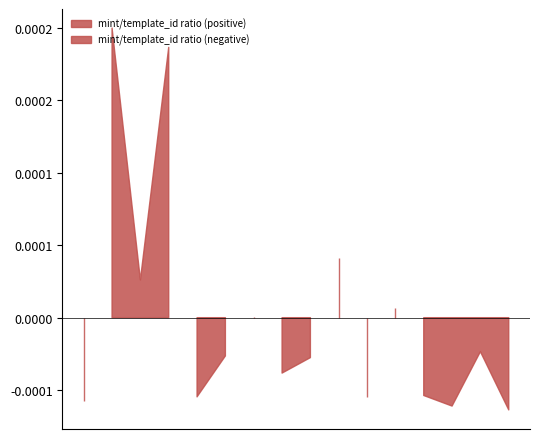

How many distinct data groups are displayed?

2